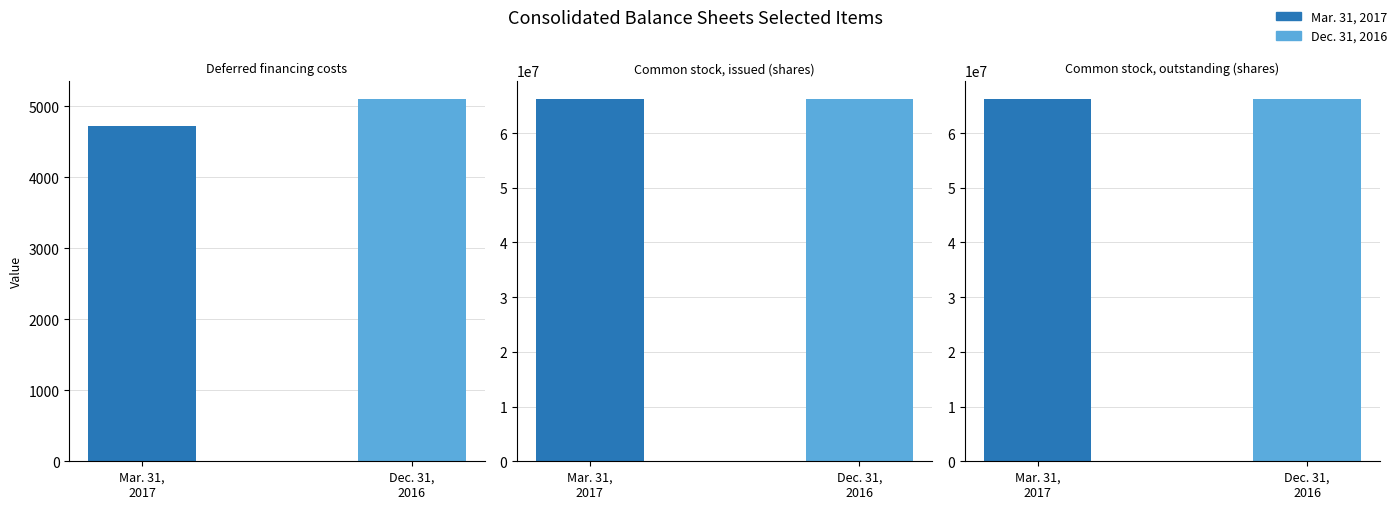

Reading right to left, transcribe all the data shown in this chart.

Mar. 31, 2017: 66269225	66269225	4726
Dec. 31, 2016: 66258559	66258559	5103